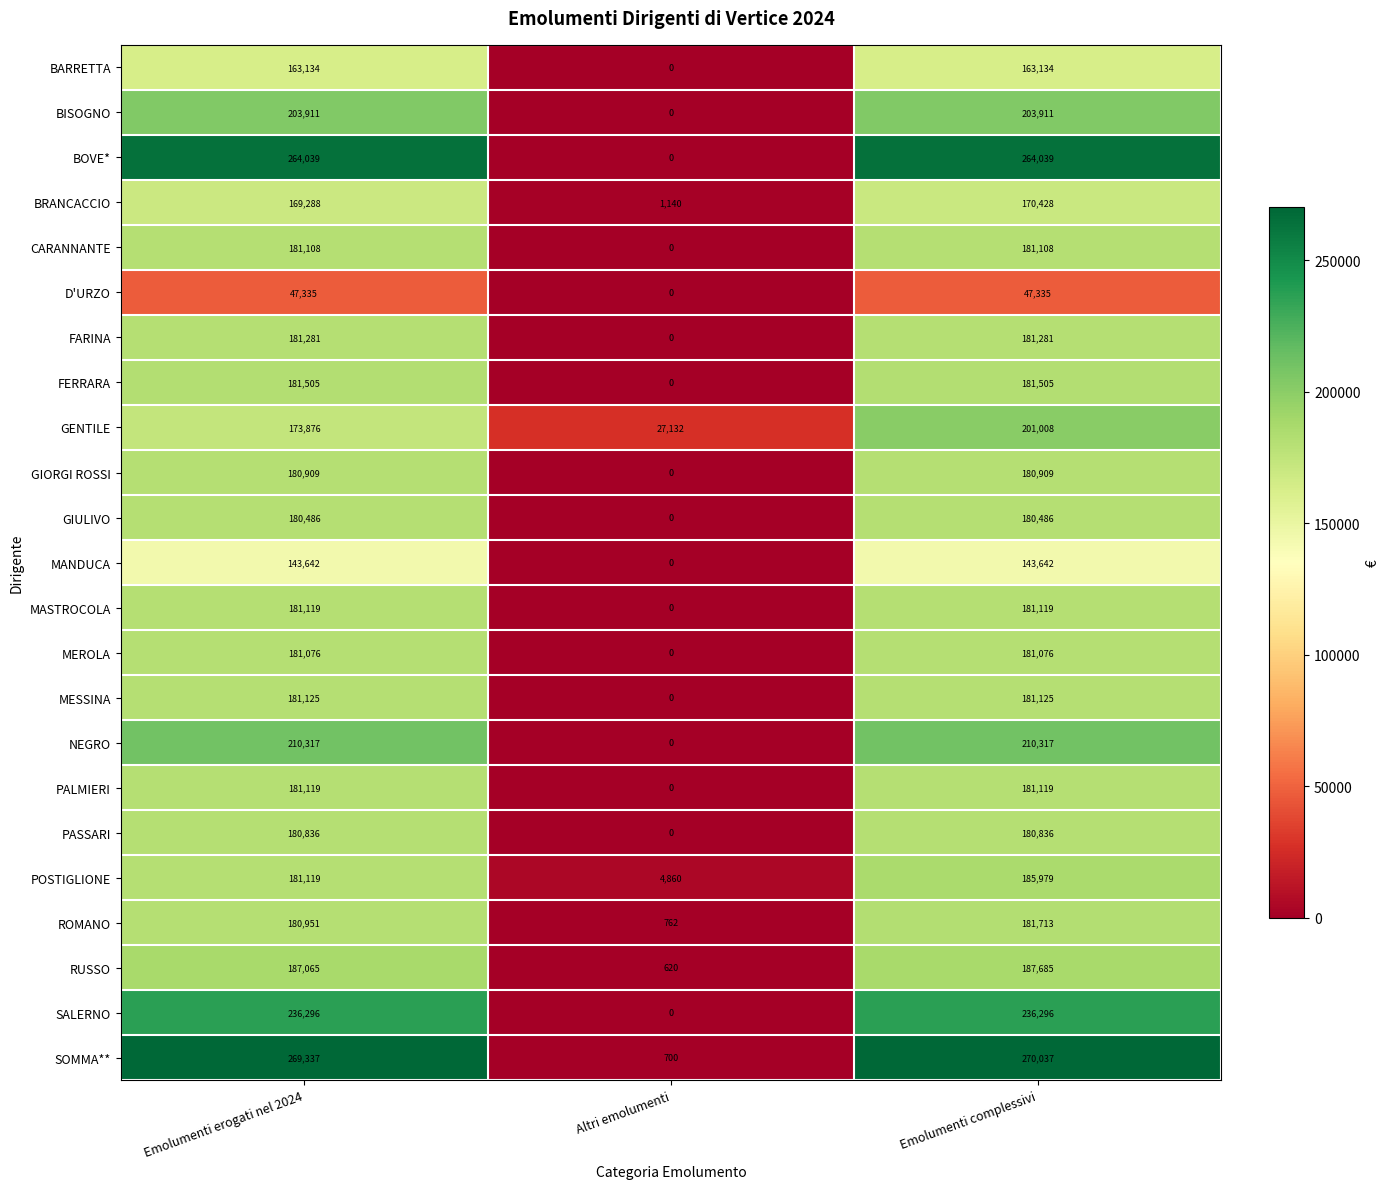

At which category is the sum across all series the highest?

Emolumenti complessivi